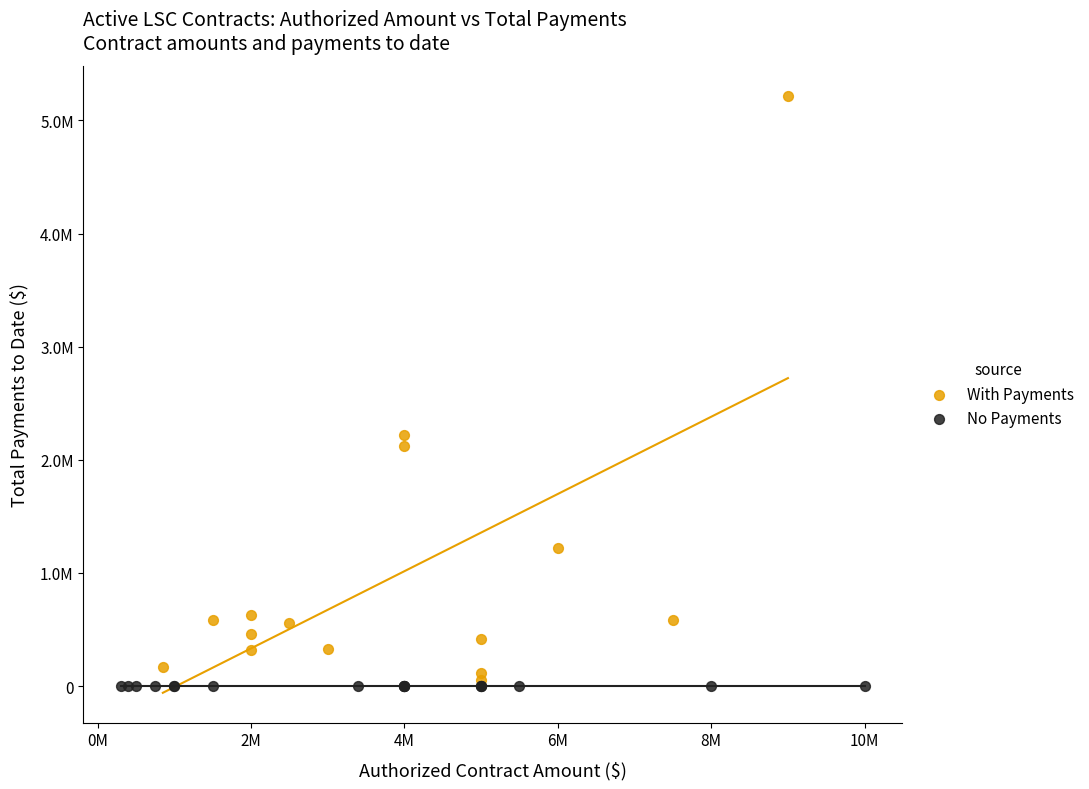

What are all the series names shown in the legend?

With Payments, No Payments